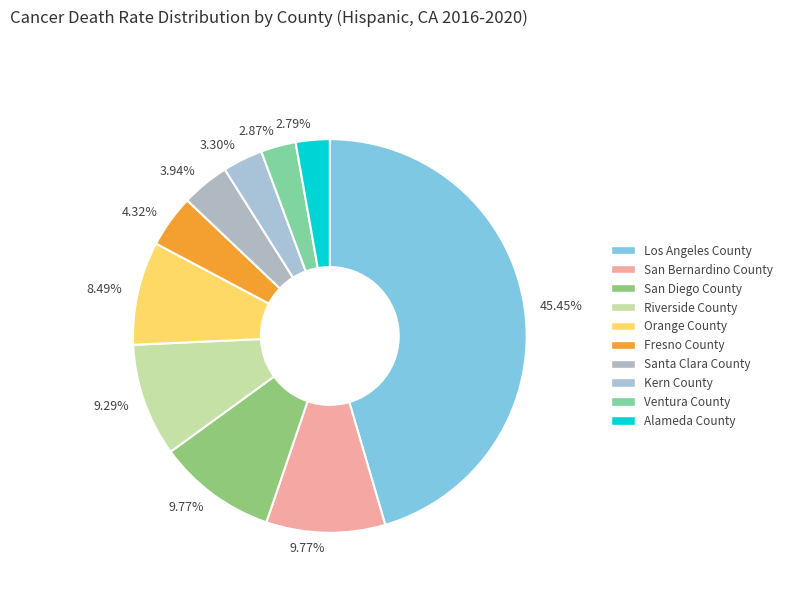

Is San Bernardino County the majority of the pie?

No